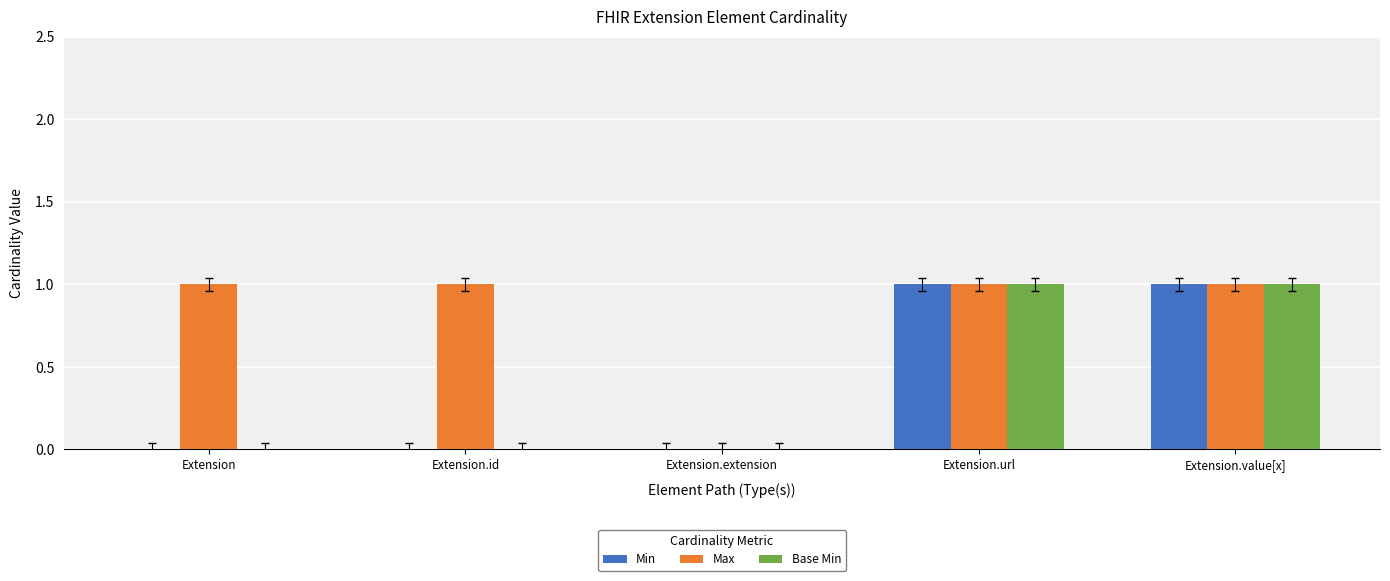

Which series has the largest total across all categories?

Max